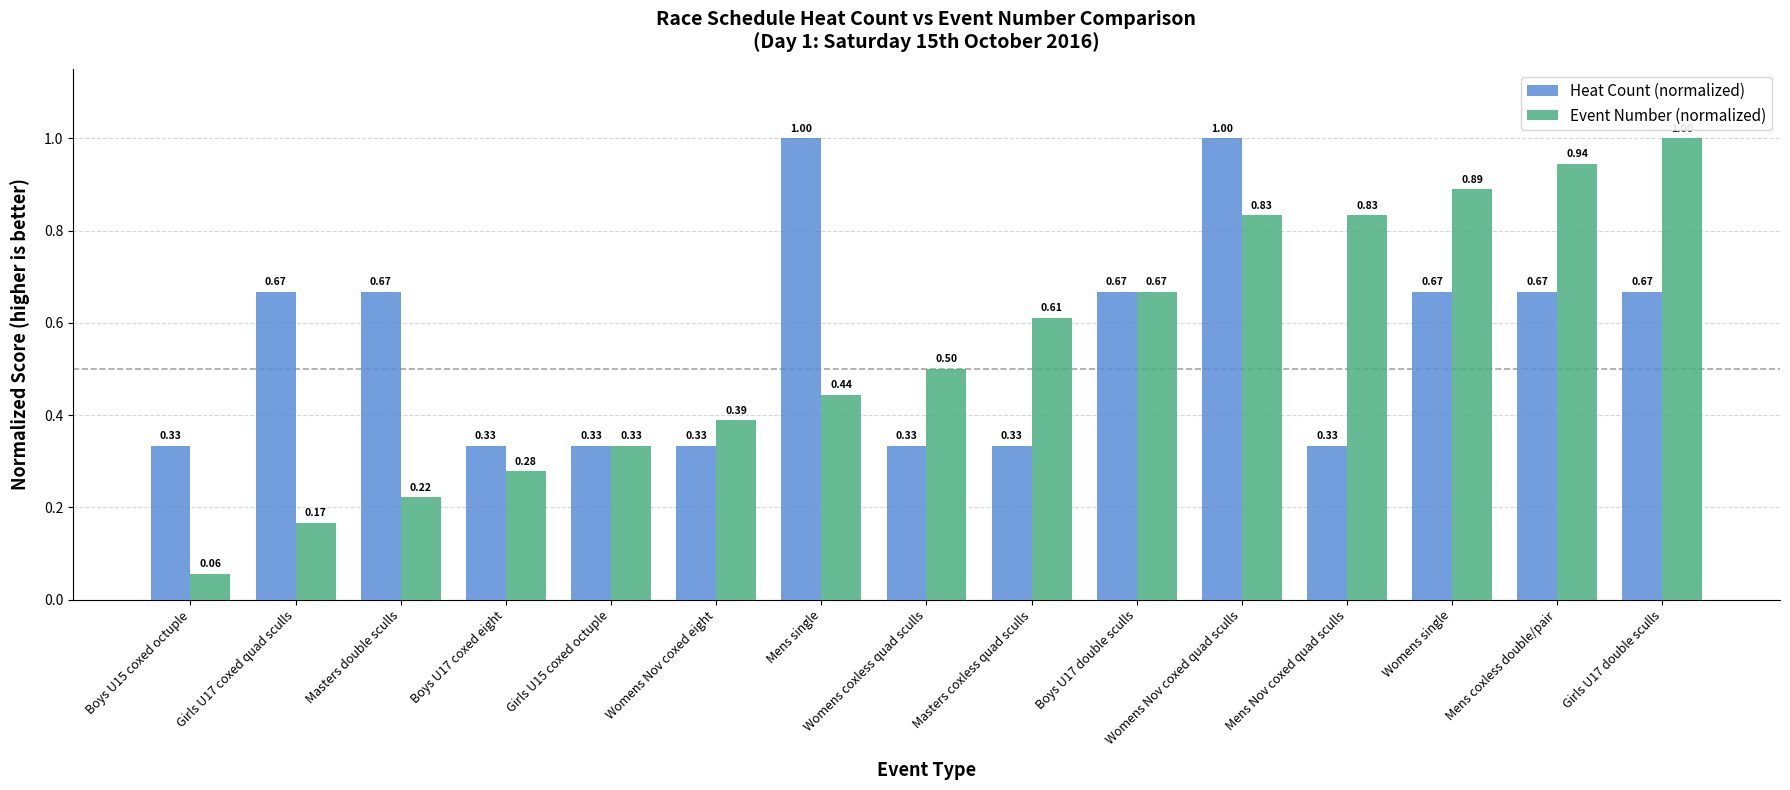

What is the sum of all Event Number (normalized) values?

8.2